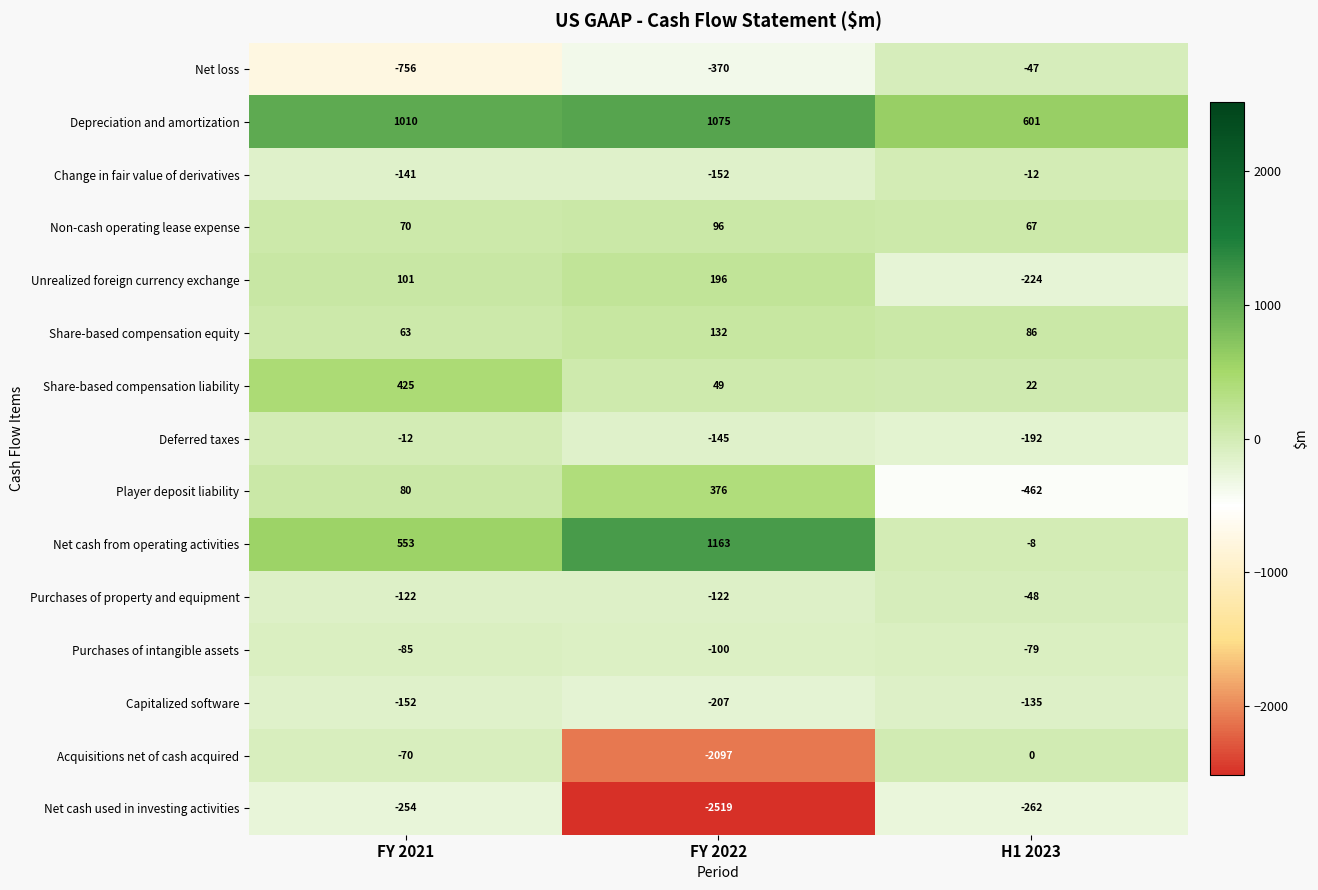

At which category is the sum across all series the highest?

FY 2021